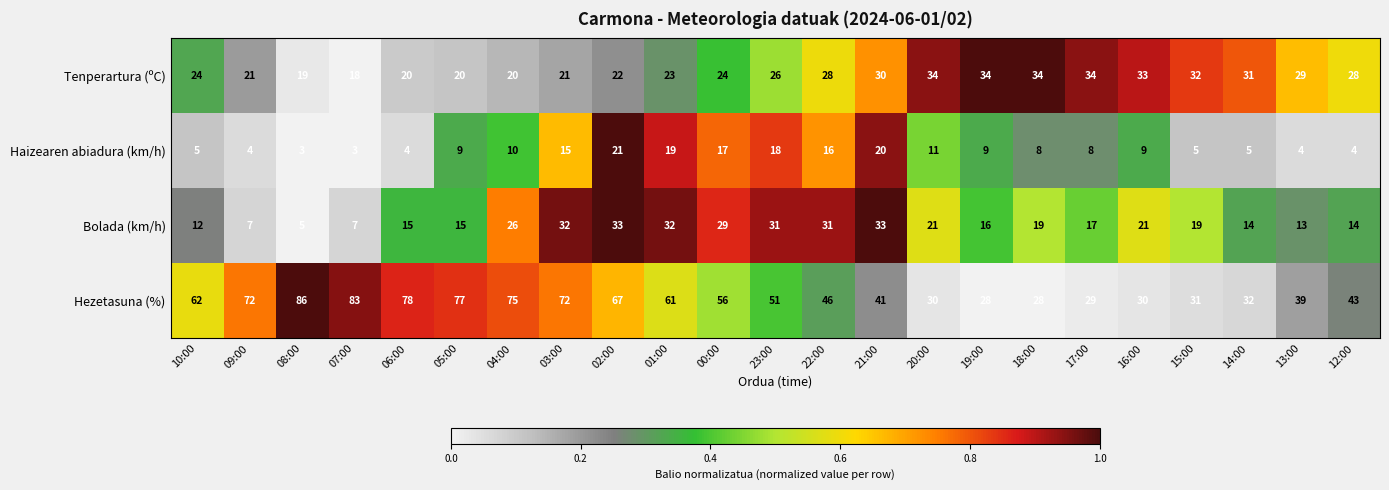

How many series are shown in this chart?

4